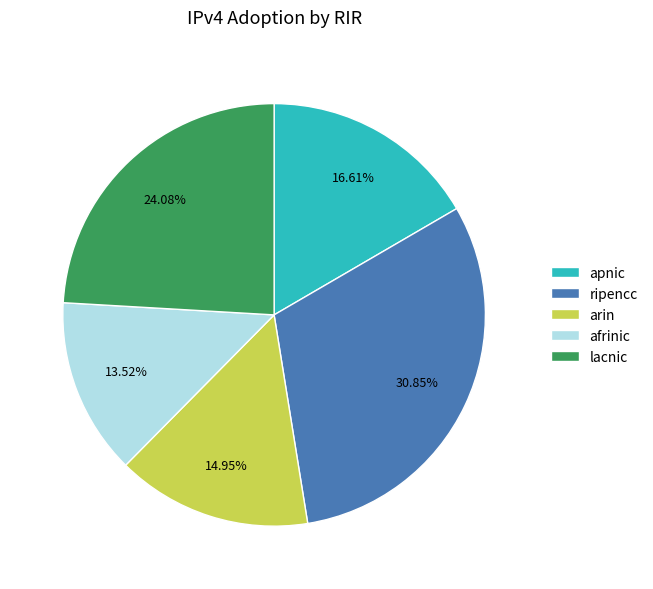

To the nearest percent, what is the difference between the ripencc and arin slice percentages?

16%